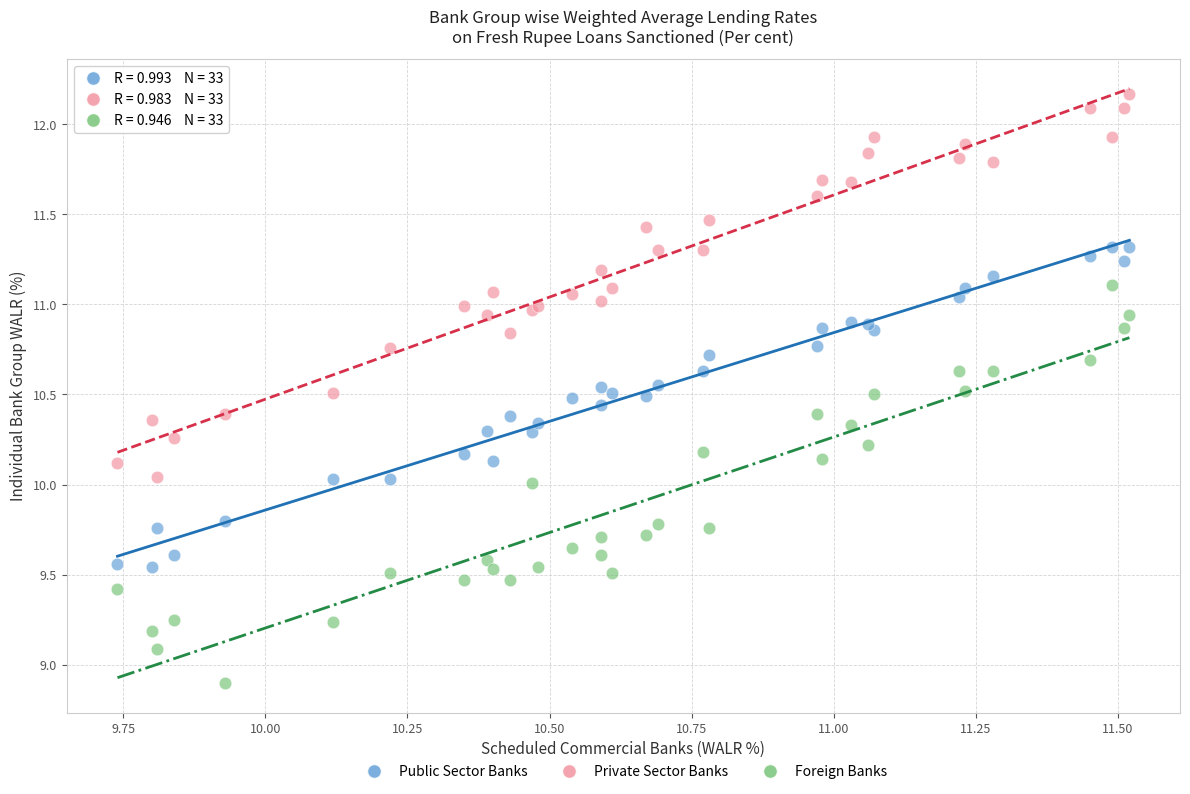

Which series contains the highest Y value?

Private Sector Banks